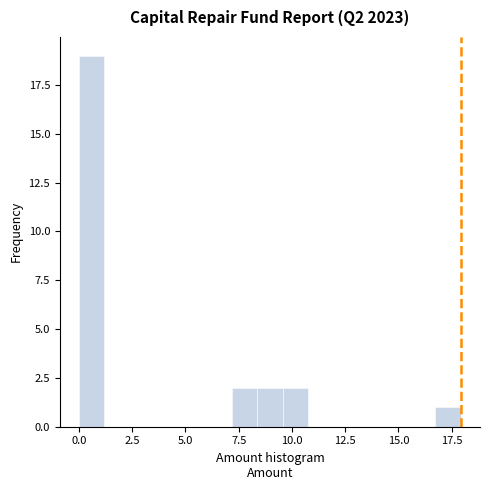

Read against the x-axis, roughly where is the centre of the tallest bar?

0.5